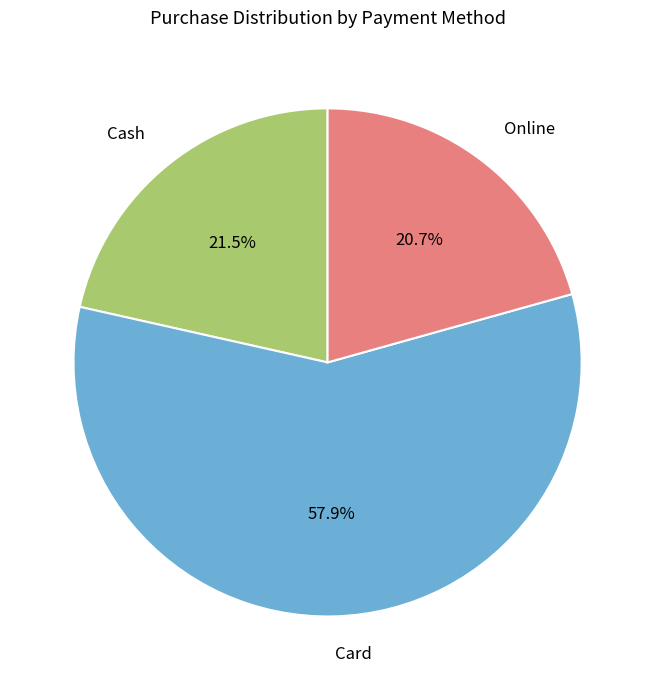

Do Online and Card together represent more than half of the pie?

Yes